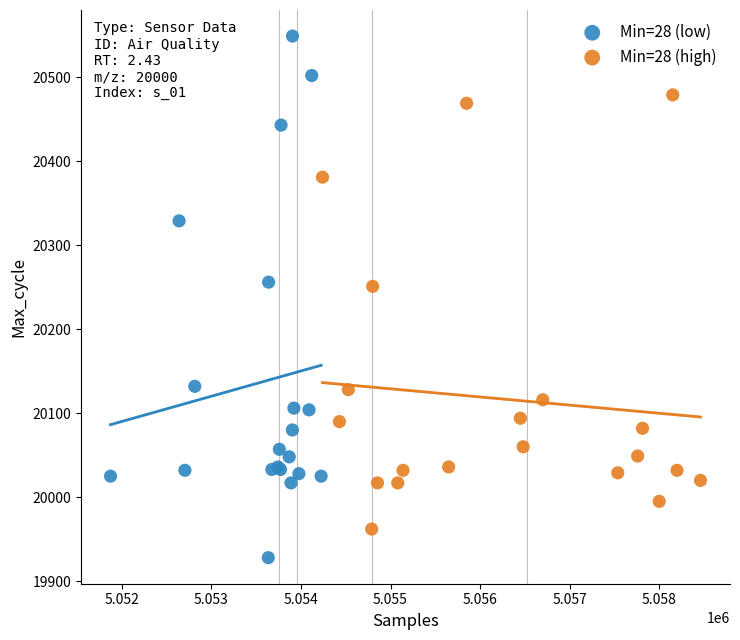

Which series contains the lowest Y value?

Min=28 (low)